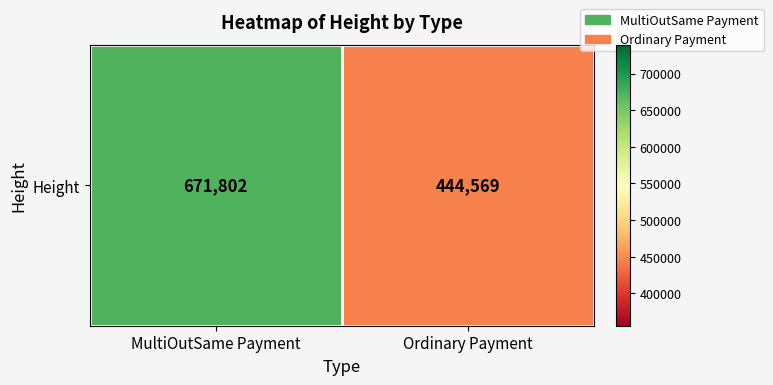

Reading right to left, what are all the values shown in this chart?

Ordinary Payment=444569	MultiOutSame Payment=671802